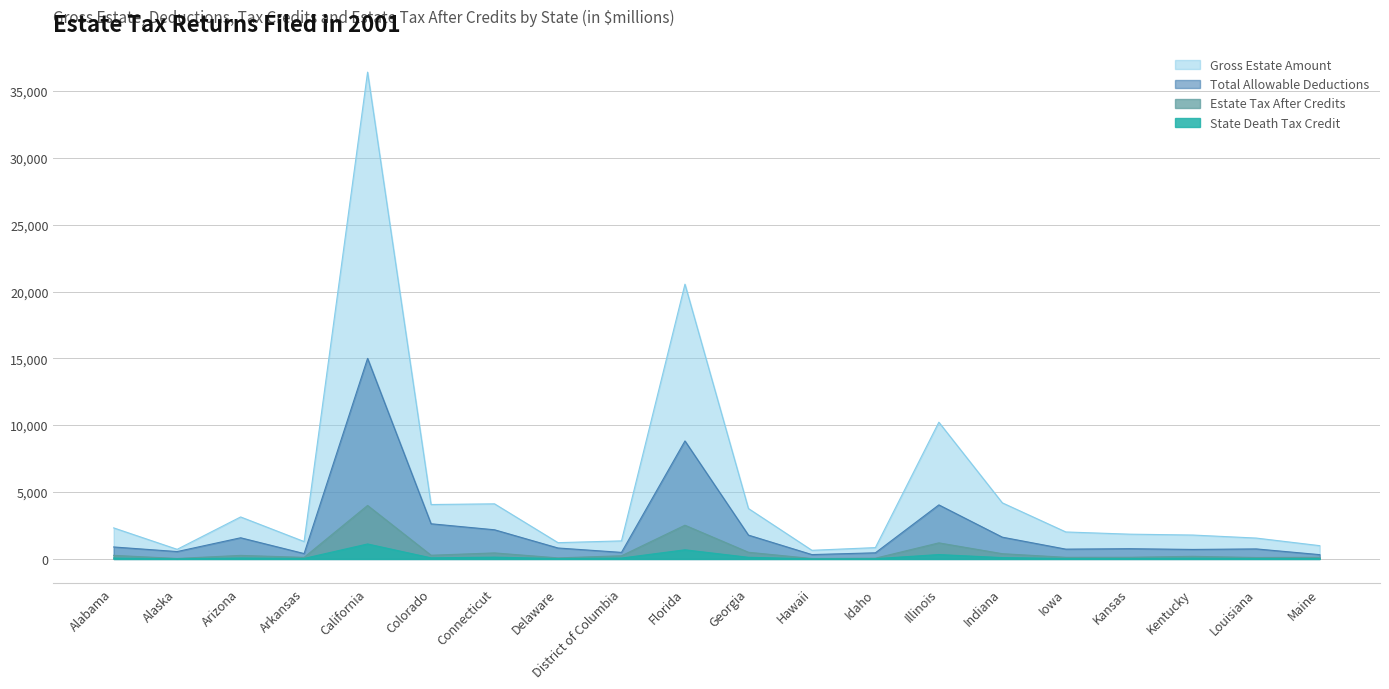

How many data points in Gross Estate Amount are less than 2017?

10